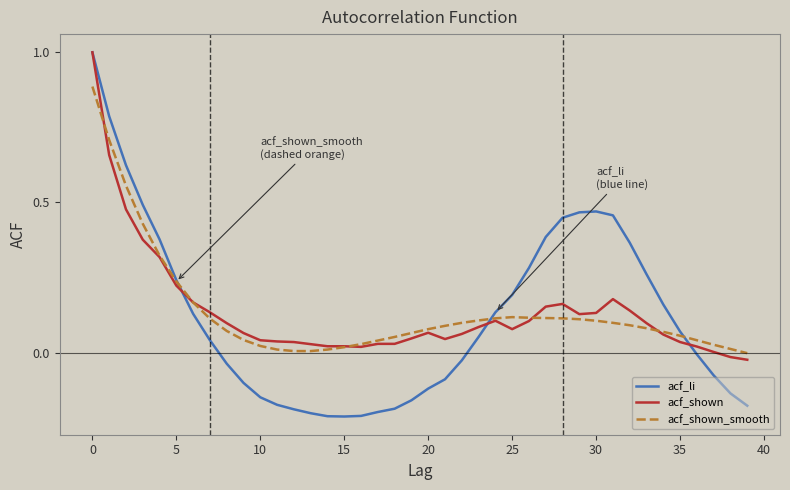

What are all the series names shown in the legend?

acf_li, acf_shown, acf_shown_smooth